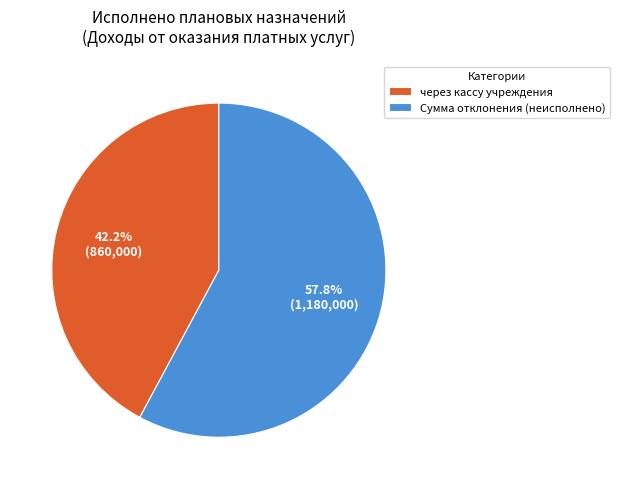

How many slices are in this pie chart?

2